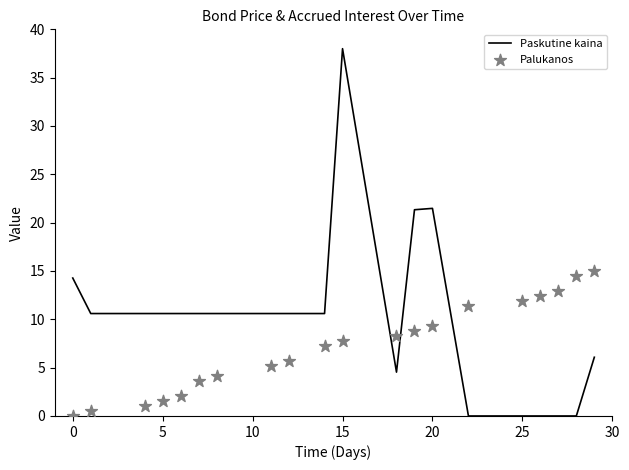

Which series reaches the minimum Y coordinate?

Paskutine kaina